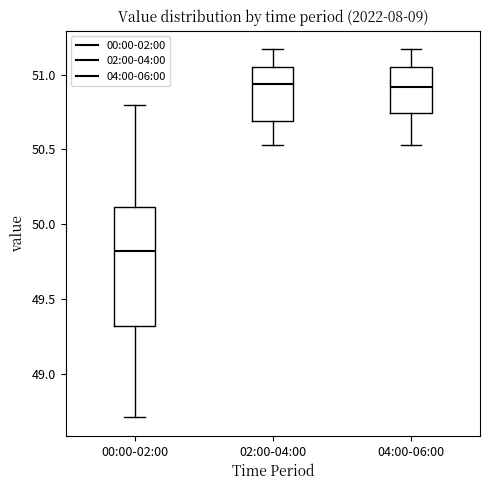

Reading left to right, read every box against the y-axis: the position of its median line, the range the box covers, and the ends of its whiskers. The values are not printed on the chart, so give them approximately, as read against the axis.

00:00-02:00: median 49.80, box 49.30 to 50.10, whiskers 48.70 to 50.80
02:00-04:00: median 50.95, box 50.70 to 51.05, whiskers 50.55 to 51.15
04:00-06:00: median 50.90, box 50.75 to 51.05, whiskers 50.55 to 51.15